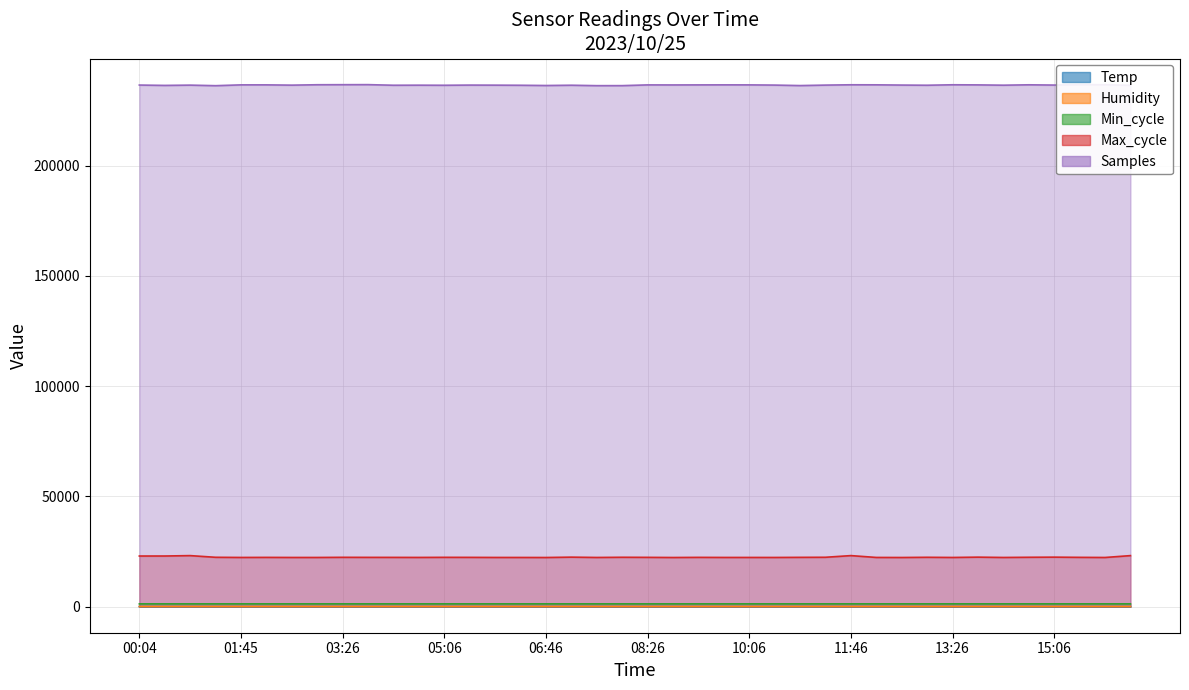

True or false: Samples and Temp intersect in this chart.

False